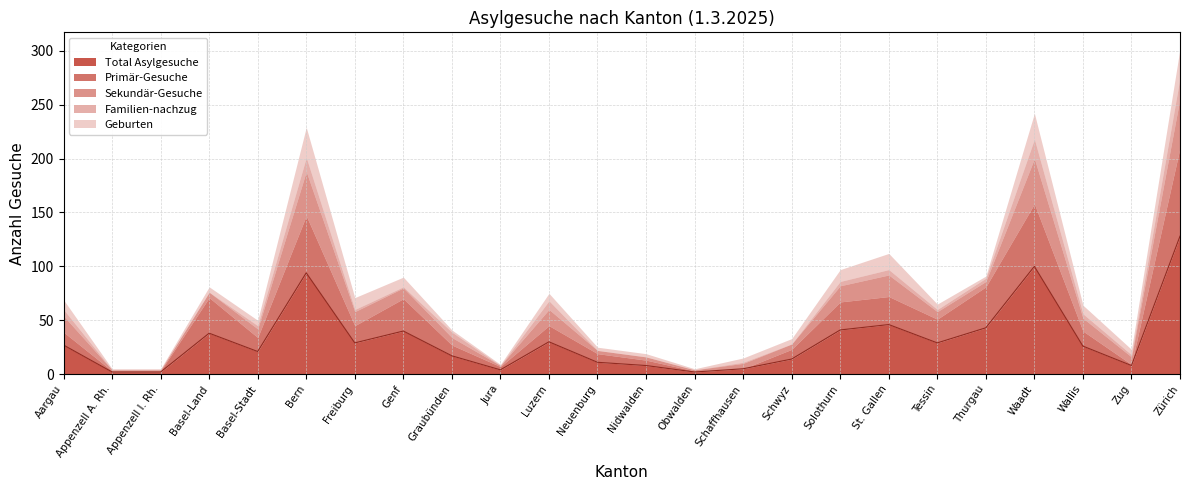

Reading left to right, what are all the values shown in this chart?

Total Asylgesuche: Aargau=27	Appenzell A. Rh.=2	Appenzell I. Rh.=2	Basel-Land=38	Basel-Stadt=21	Bern=94	Freiburg=29	Genf=40	Graubünden=17	Jura=4	Luzern=30	Neuenburg=11	Nidwalden=8	Obwalden=2	Schaffhausen=5	Schwyz=14	Solothurn=41	St. Gallen=46	Tessin=29	Thurgau=43	Waadt=100	Wallis=26	Zug=8	Zürich=128
Primär-Gesuche: Aargau=12	Appenzell A. Rh.=1	Appenzell I. Rh.=1	Basel-Land=33	Basel-Stadt=13	Bern=53	Freiburg=16	Genf=30	Graubünden=10	Jura=3	Luzern=15	Neuenburg=8	Nidwalden=5	Obwalden=1	Schaffhausen=0	Schwyz=9	Solothurn=26	St. Gallen=26	Tessin=22	Thurgau=38	Waadt=58	Wallis=14	Zug=1	Zürich=82
Sekundär-Gesuche: Aargau=15	Appenzell A. Rh.=1	Appenzell I. Rh.=1	Basel-Land=5	Basel-Stadt=8	Bern=41	Freiburg=13	Genf=10	Graubünden=7	Jura=1	Luzern=15	Neuenburg=3	Nidwalden=3	Obwalden=1	Schaffhausen=5	Schwyz=5	Solothurn=15	St. Gallen=20	Tessin=7	Thurgau=5	Waadt=42	Wallis=12	Zug=7	Zürich=46
Familien-nachzug: Aargau=6	Appenzell A. Rh.=0	Appenzell I. Rh.=0	Basel-Land=0	Basel-Stadt=3	Bern=13	Freiburg=2	Genf=1	Graubünden=5	Jura=0	Luzern=8	Neuenburg=0	Nidwalden=0	Obwalden=0	Schaffhausen=1	Schwyz=0	Solothurn=4	St. Gallen=5	Tessin=2	Thurgau=3	Waadt=18	Wallis=4	Zug=2	Zürich=19
Geburten: Aargau=9	Appenzell A. Rh.=1	Appenzell I. Rh.=1	Basel-Land=5	Basel-Stadt=5	Bern=28	Freiburg=11	Genf=9	Graubünden=2	Jura=1	Luzern=7	Neuenburg=3	Nidwalden=3	Obwalden=1	Schaffhausen=4	Schwyz=5	Solothurn=11	St. Gallen=15	Tessin=5	Thurgau=2	Waadt=24	Wallis=8	Zug=5	Zürich=27